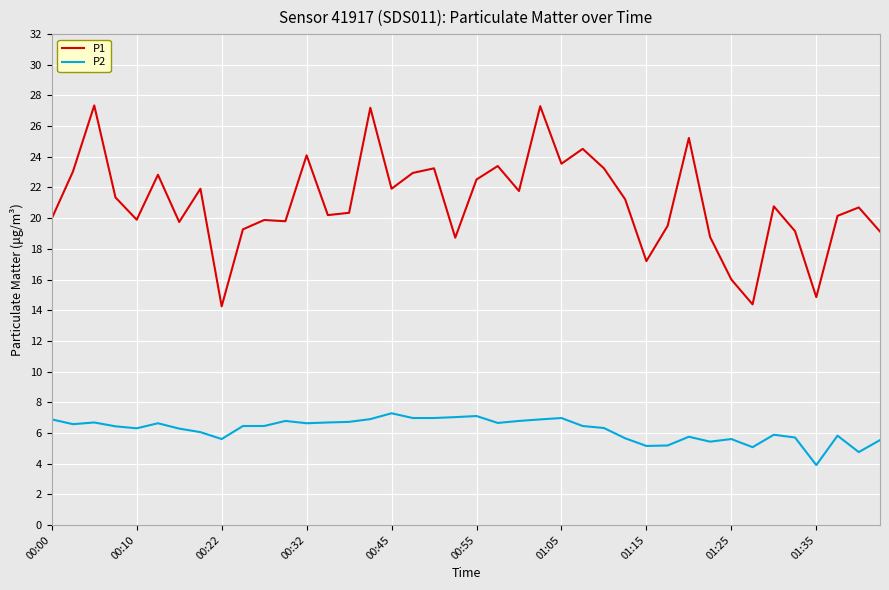

How many series are shown in this chart?

2